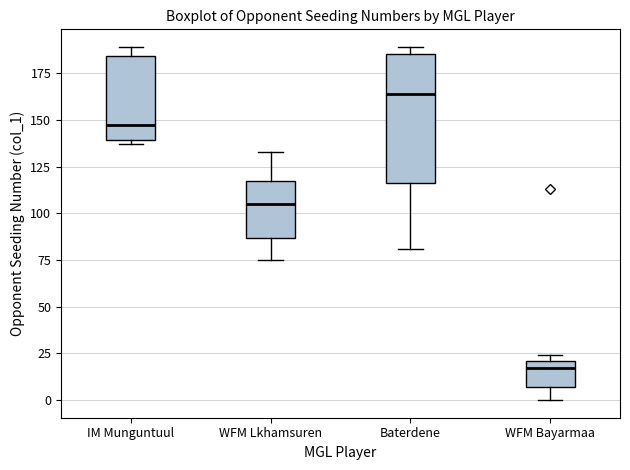

Reading left to right, read every box against the y-axis: the position of its median line, the range the box covers, and the ends of its whiskers. The values are not printed on the chart, so give them approximately, as read against the axis.

IM Munguntuul: median 145, box 140 to 185, whiskers 135 to 190
WFM Lkhamsuren: median 105, box 85 to 115, whiskers 75 to 135
Baterdene: median 165, box 115 to 185, whiskers 80 to 190
WFM Bayarmaa: median 15, box 5 to 20, whiskers 0 to 25